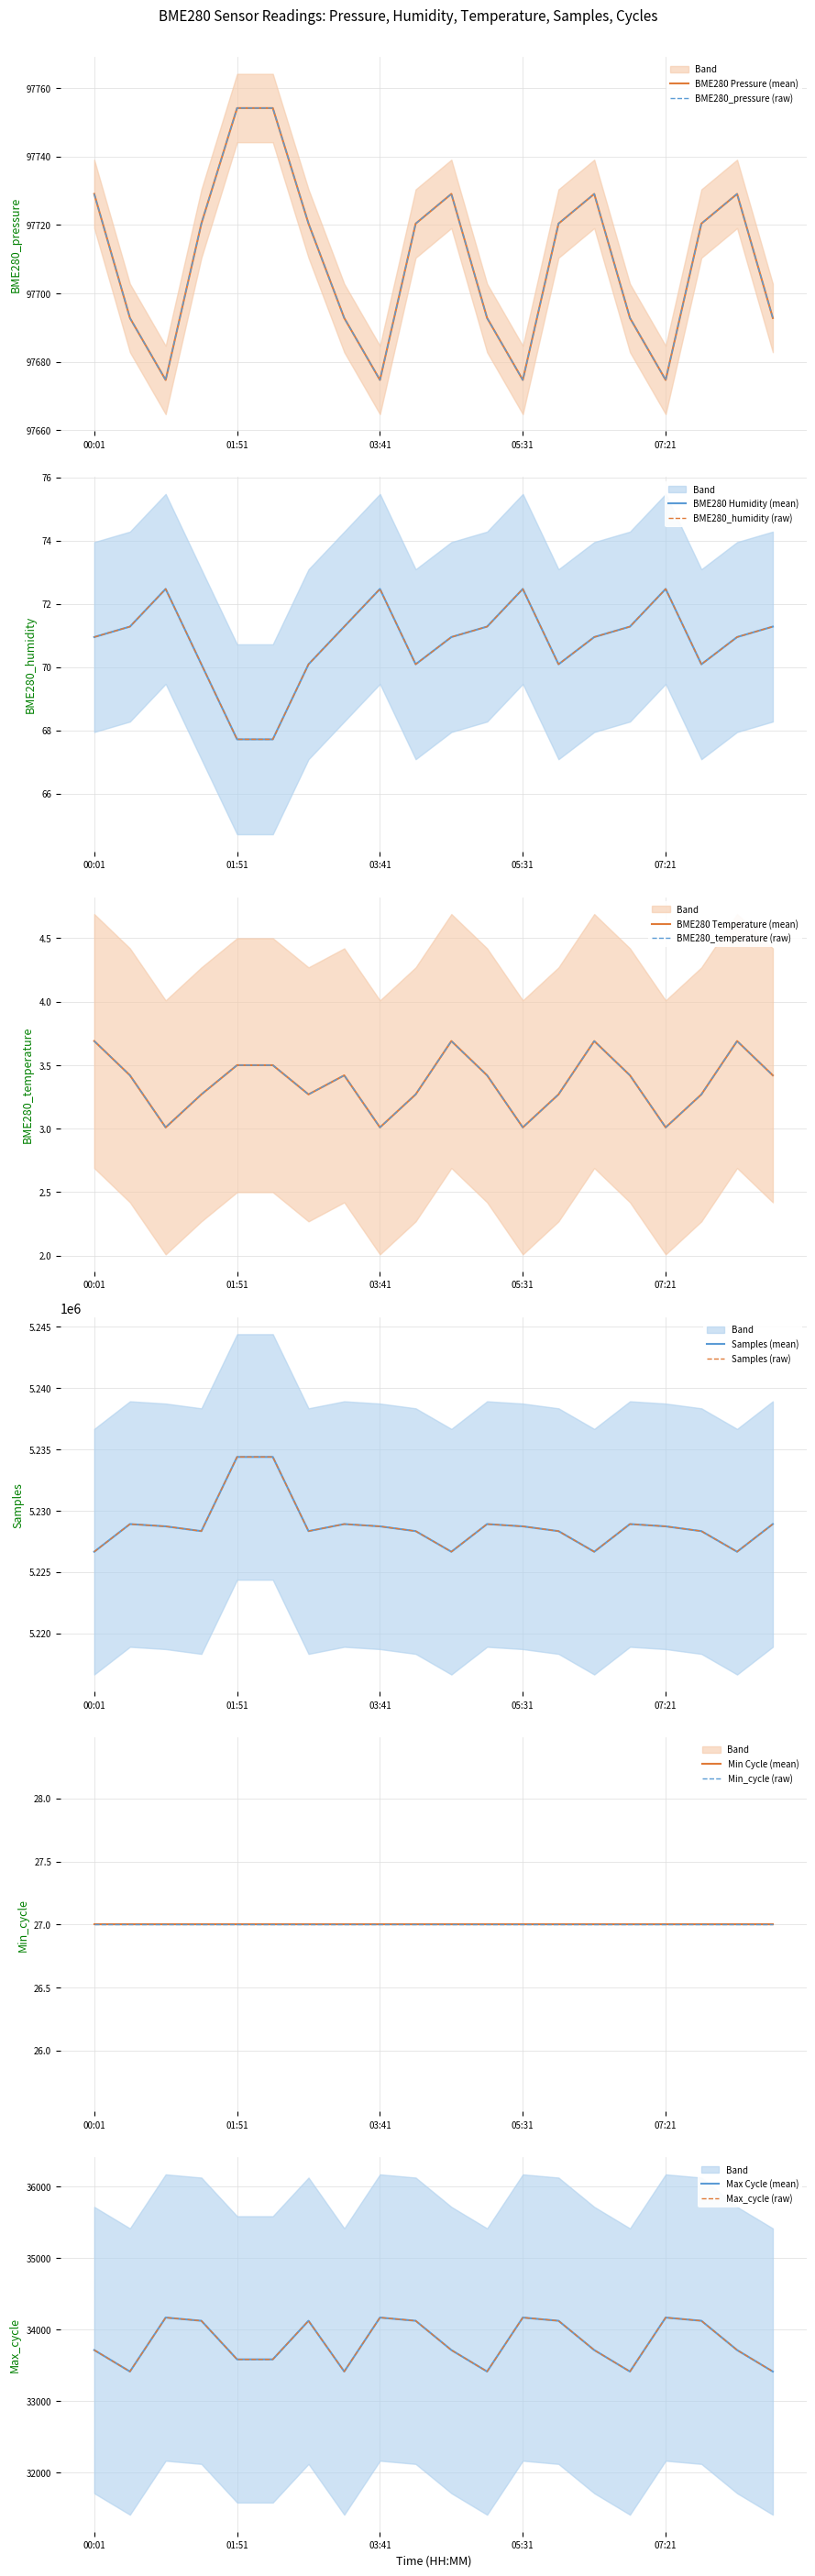

Is the value of BME280_temperature at 08:16 greater than the value of BME280_pressure at 03:14?

No